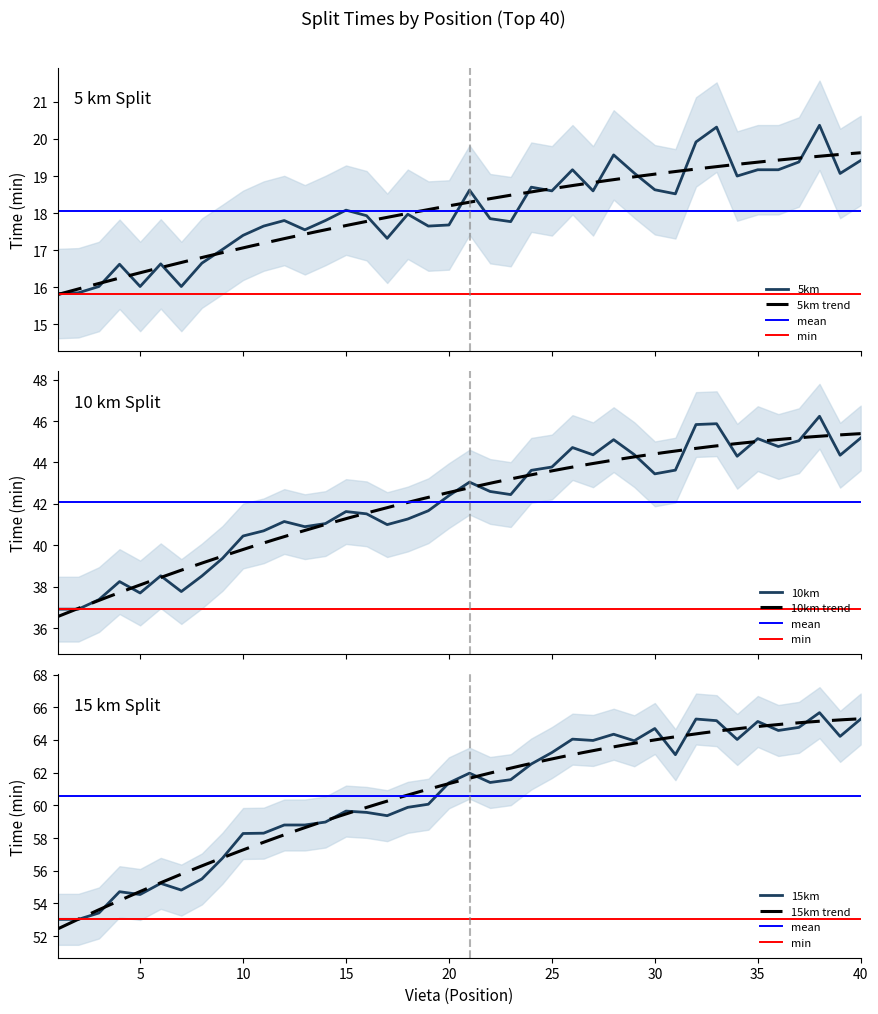

What is the average value of the 10km series?

42.1